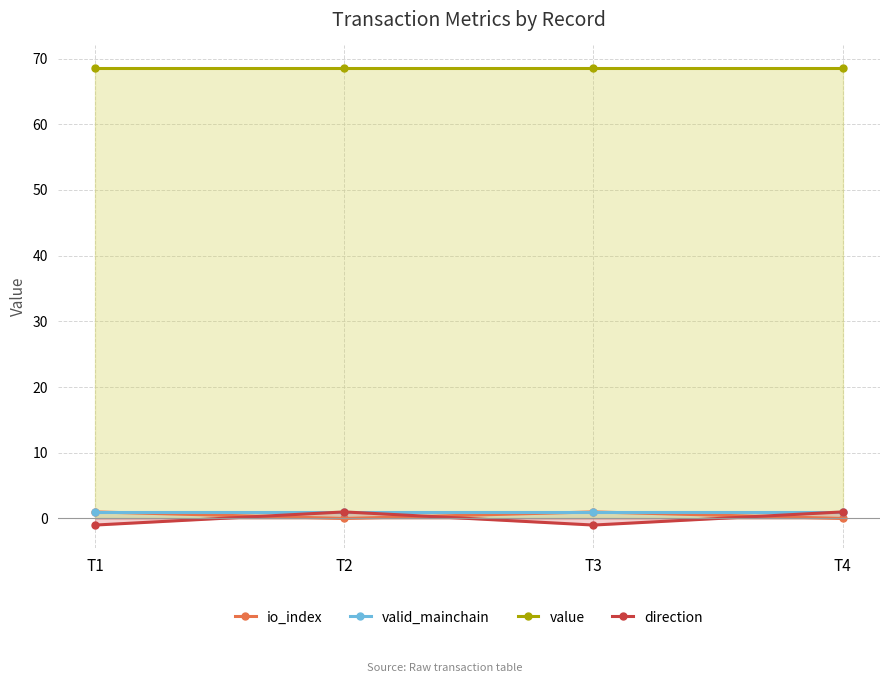

Reading left to right, list all the values displayed in this chart.

io_index: 1.0	0.0	1.0	0.0
valid_mainchain: 1.0	1.0	1.0	1.0
value: 68.5	68.5	68.5	68.5
direction: -1.0	1.0	-1.0	1.0